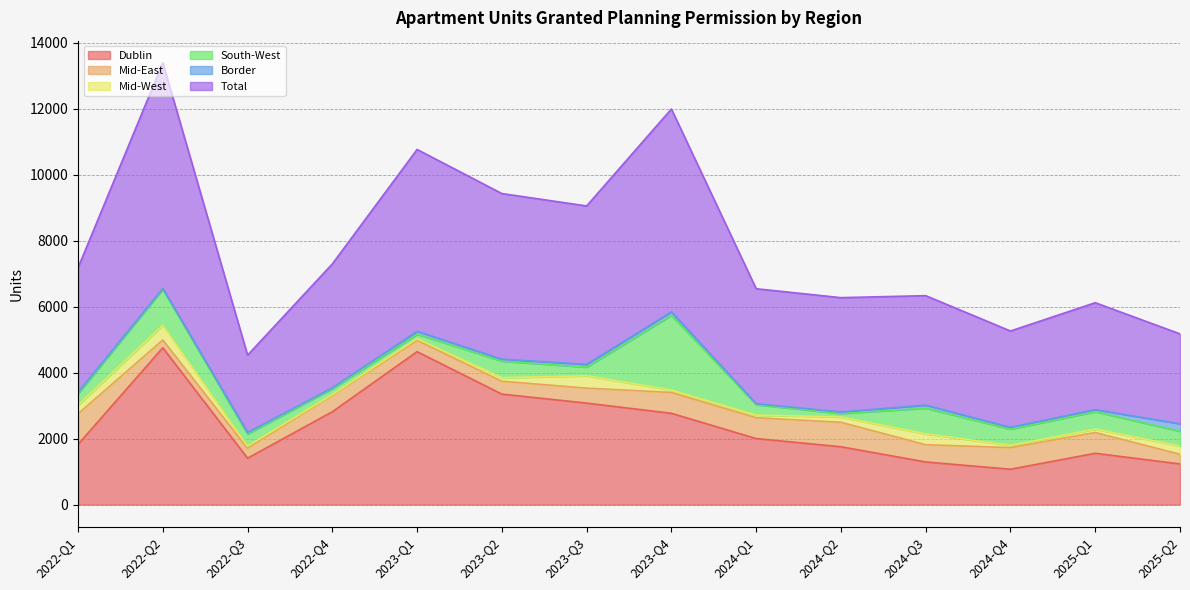

How many values in the Border series exceed 61?

6